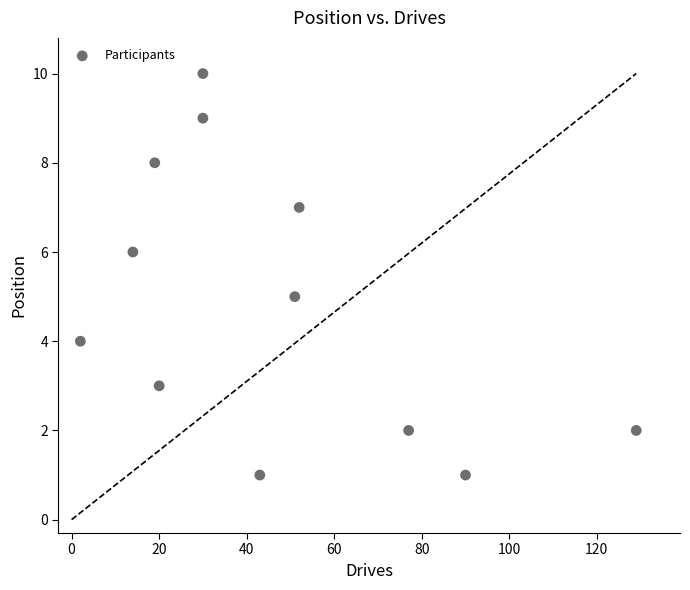

What is the average Y value?

5